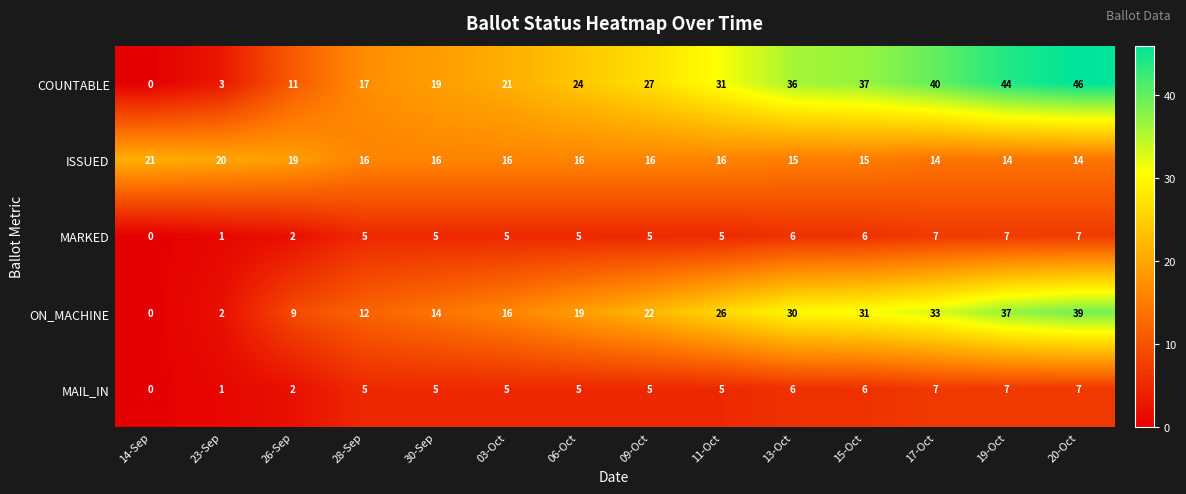

Count the number of data series in this chart.

5